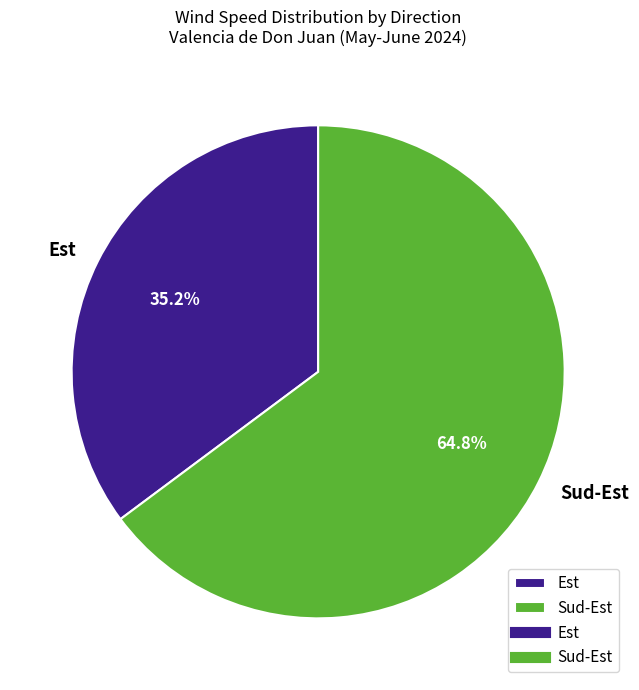

Does Est account for over 50% of the chart?

No